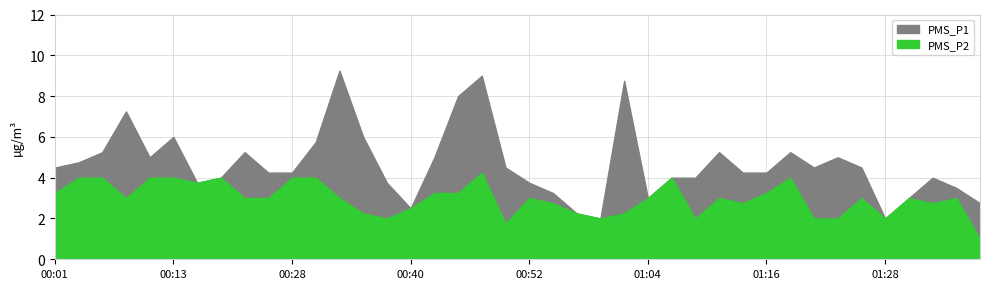

List the labels in order of PMS_P2 value, smallest first.

01:38, 00:50, 00:38, 00:59, 01:09, 01:21, 01:24, 01:28, 00:35, 00:57, 01:02, 00:40, 00:55, 01:14, 01:33, 00:08, 00:23, 00:25, 00:33, 00:52, 01:04, 01:11, 01:26, 01:31, 01:36, 00:01, 00:42, 00:45, 01:16, 00:18, 00:03, 00:06, 00:11, 00:13, 00:21, 00:28, 00:30, 01:07, 01:19, 00:47